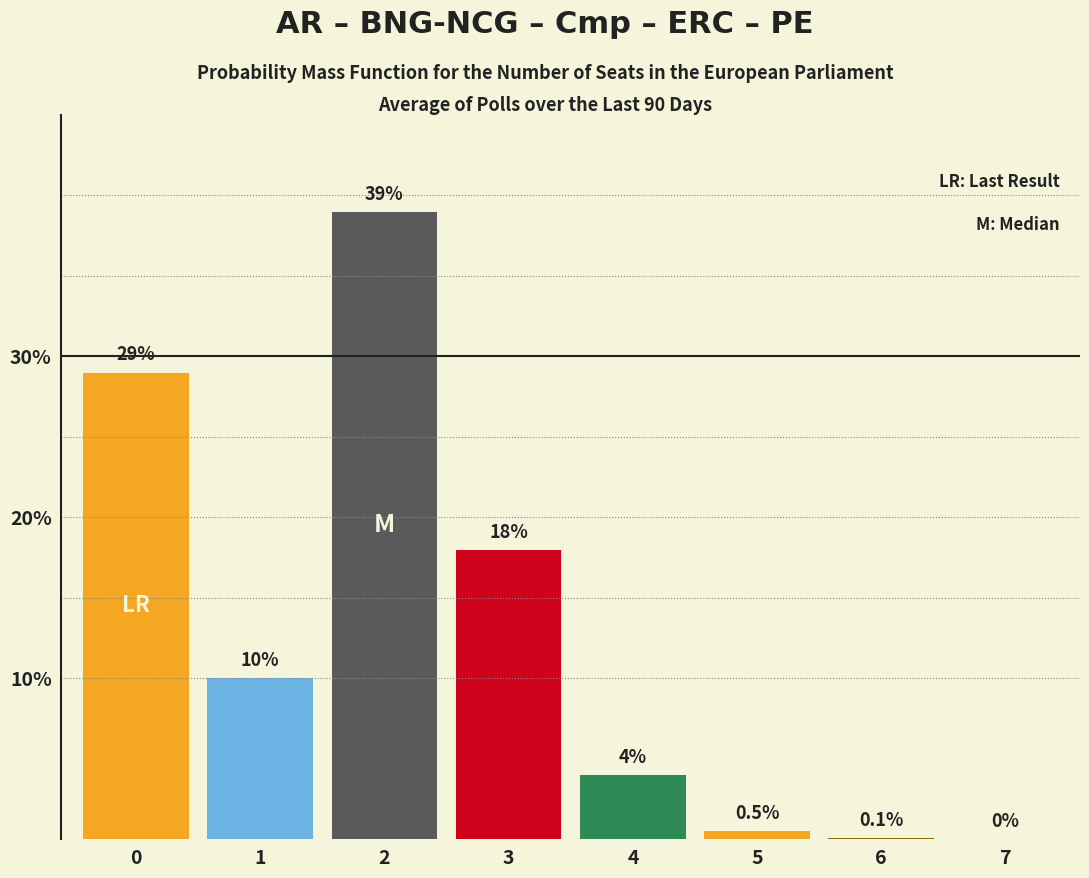

Reading right to left, transcribe all the data shown in this chart.

7=0.0	6=0.1	5=0.5	4=4.0	3=18.0	2=39.0	1=10.0	0=29.0